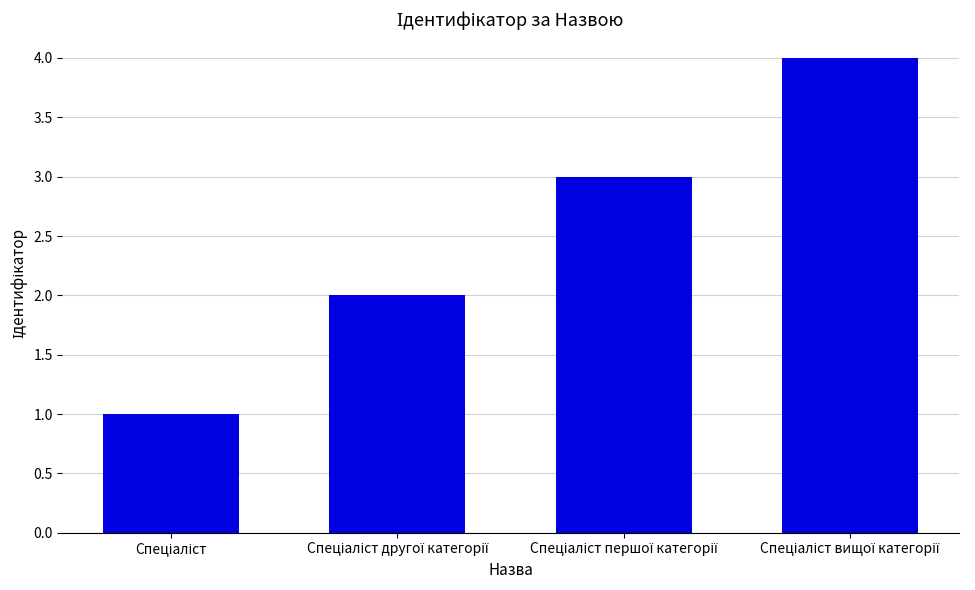

What is the sum of all values?

10